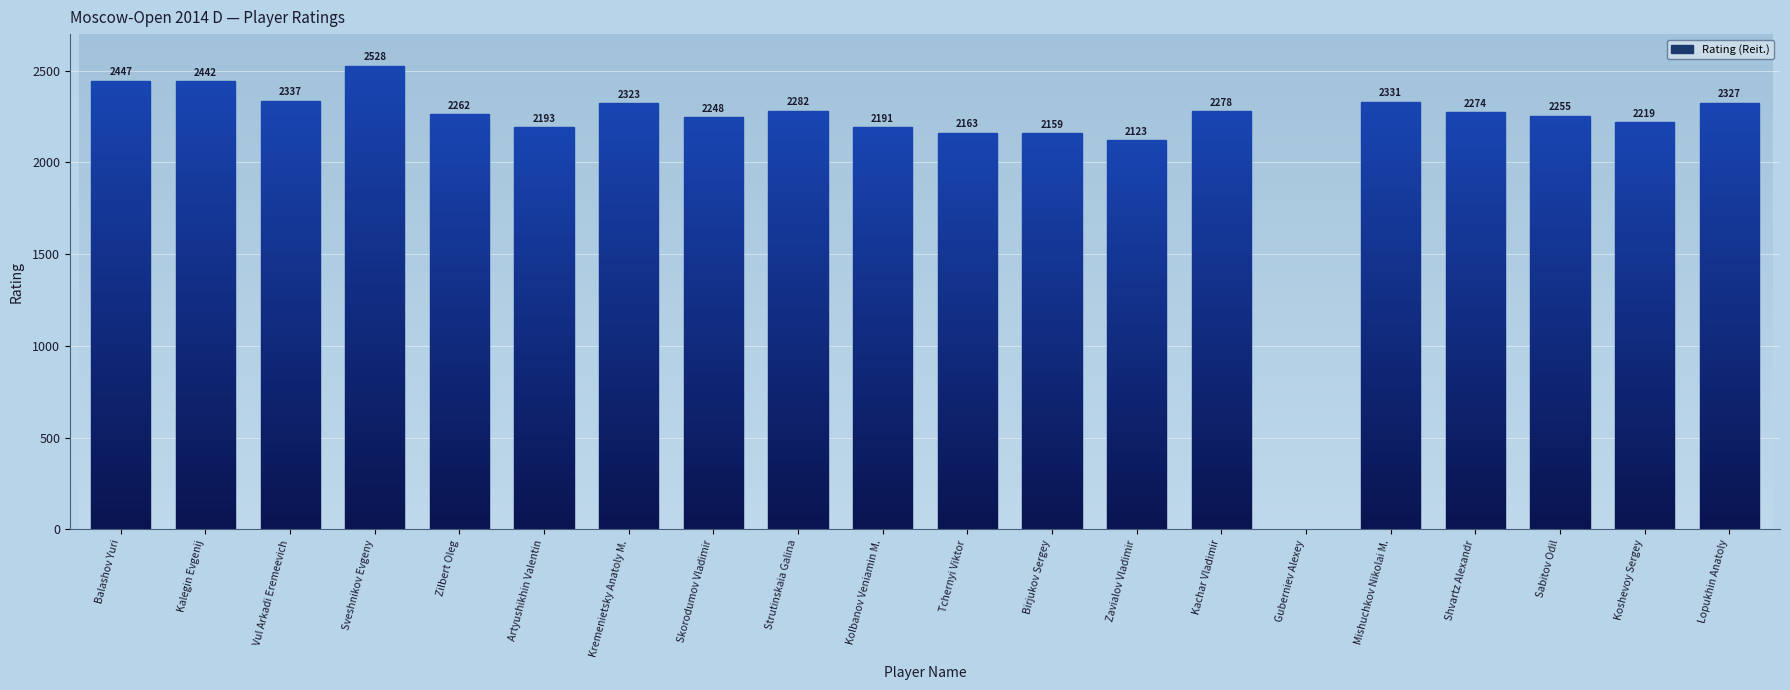

What is the ratio of the value at Lopukhin Anatoly to the value at Vul Arkadi Eremeevich?

1.0